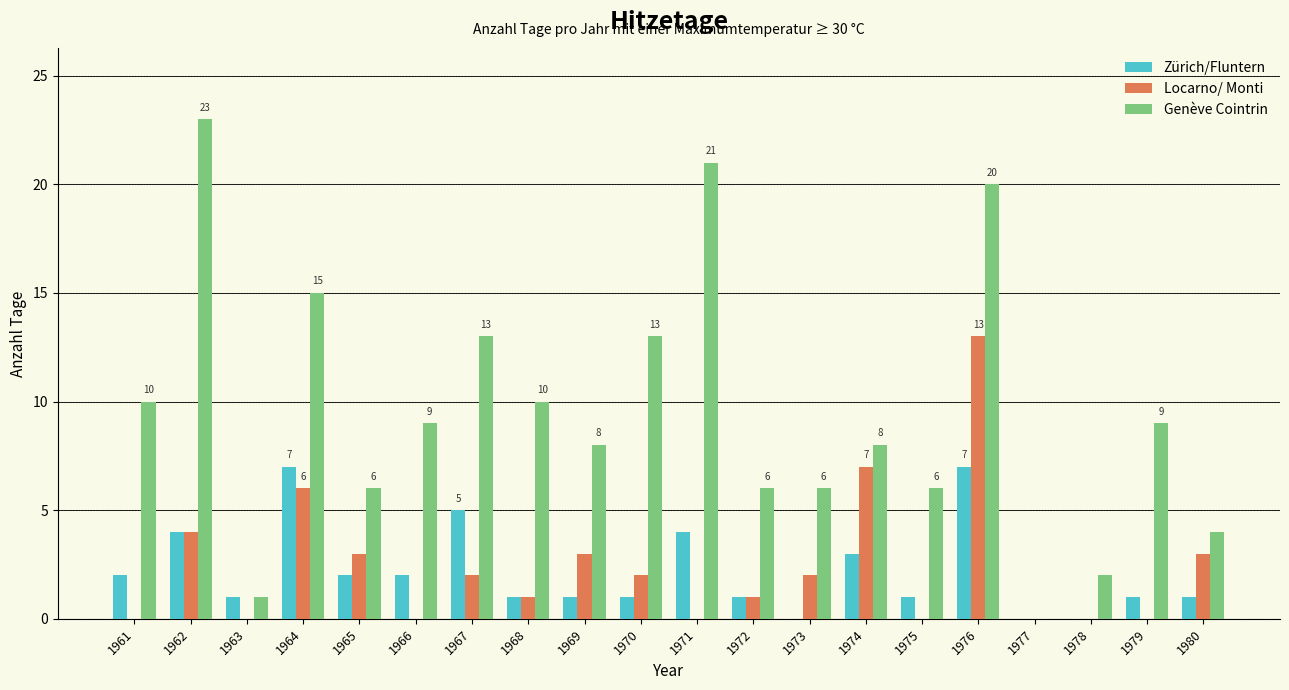

What is the total value across all series at 1965?

11